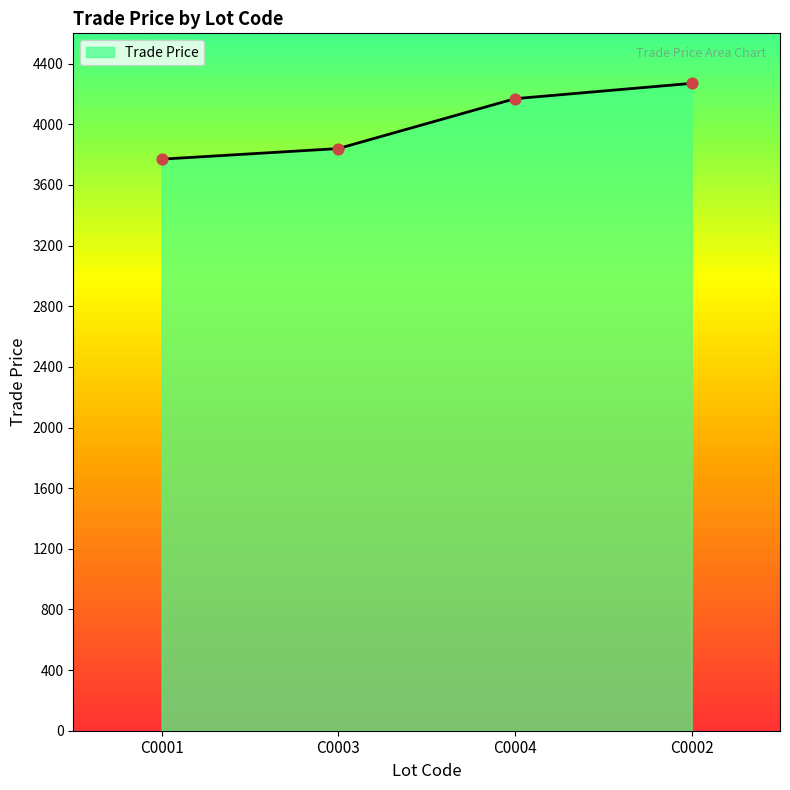

Which has a higher value, C0001 or C0004?

C0004